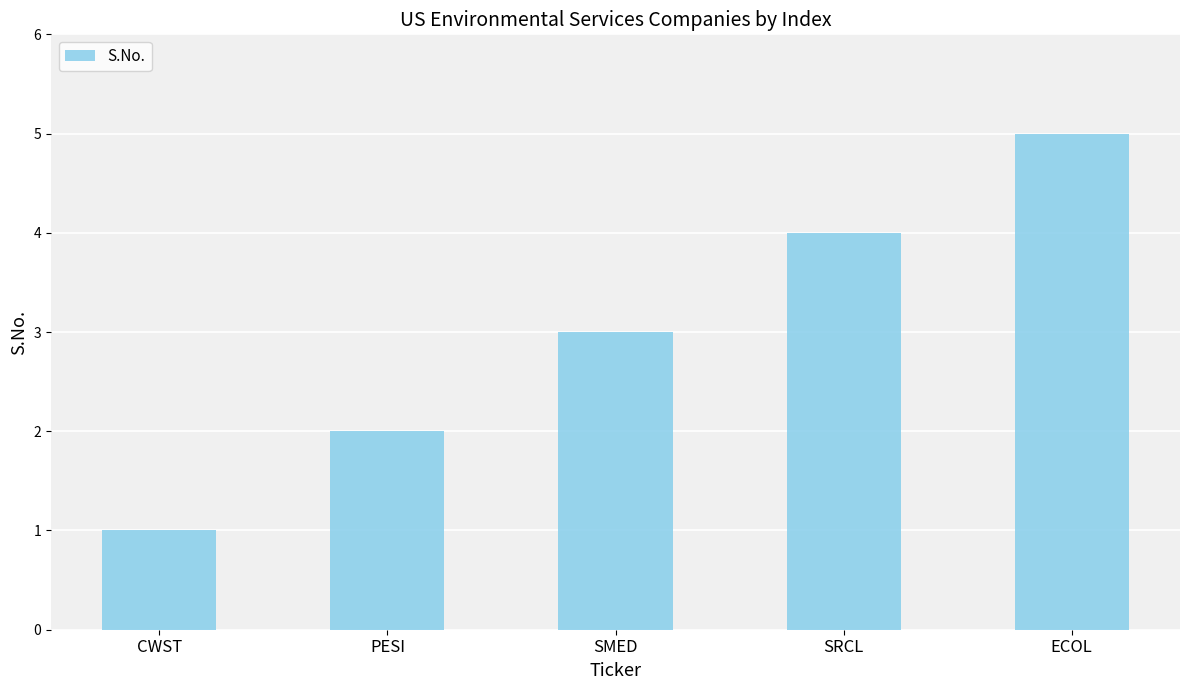

What position from the left is ECOL?

5